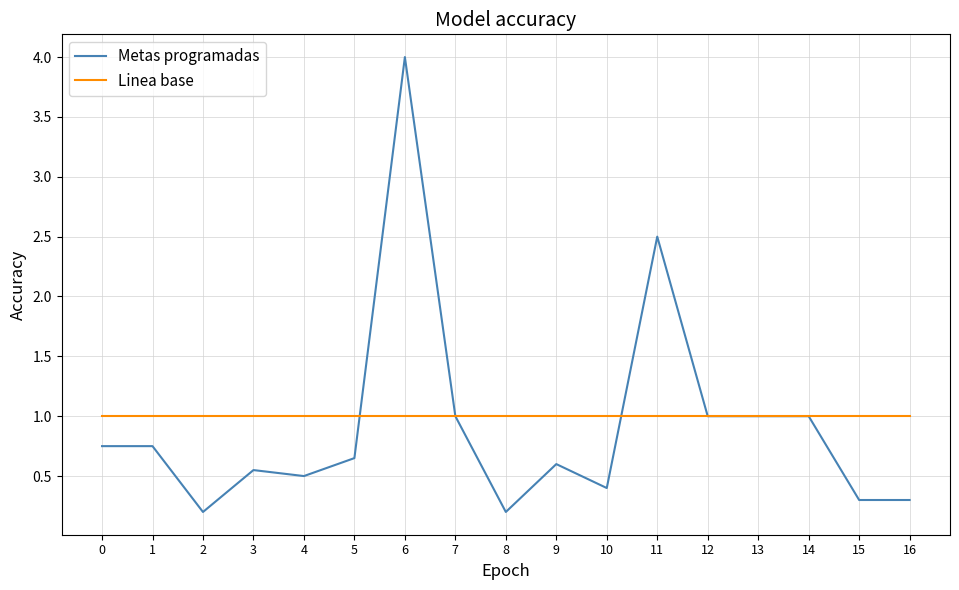

Count the number of data series in this chart.

2